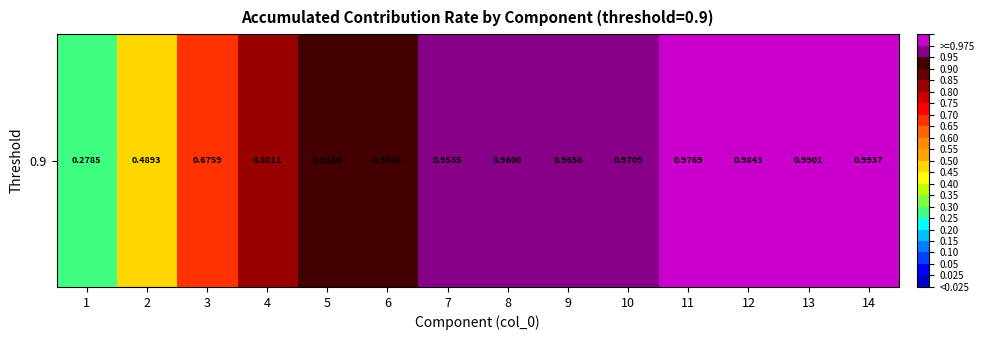

What is the difference between the second highest and minimum values?

0.7